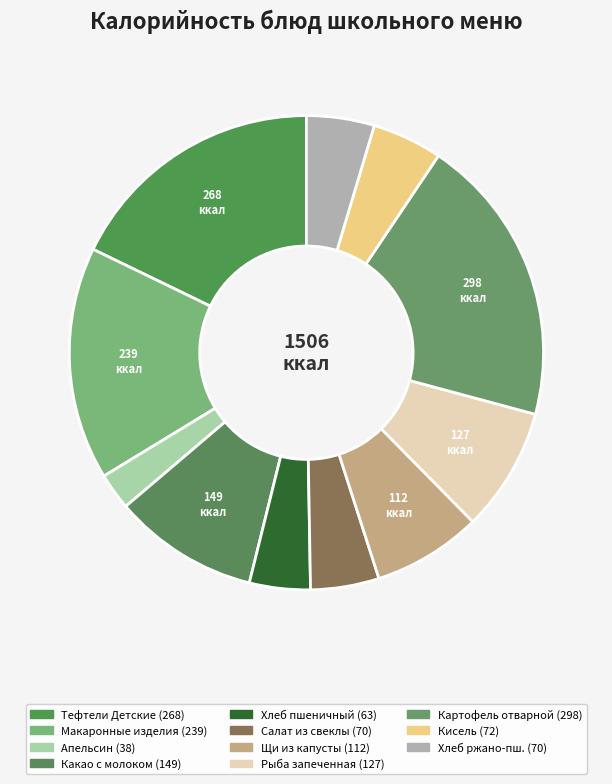

To the nearest percent, what is the difference between the largest and smallest slice percentages?

17%